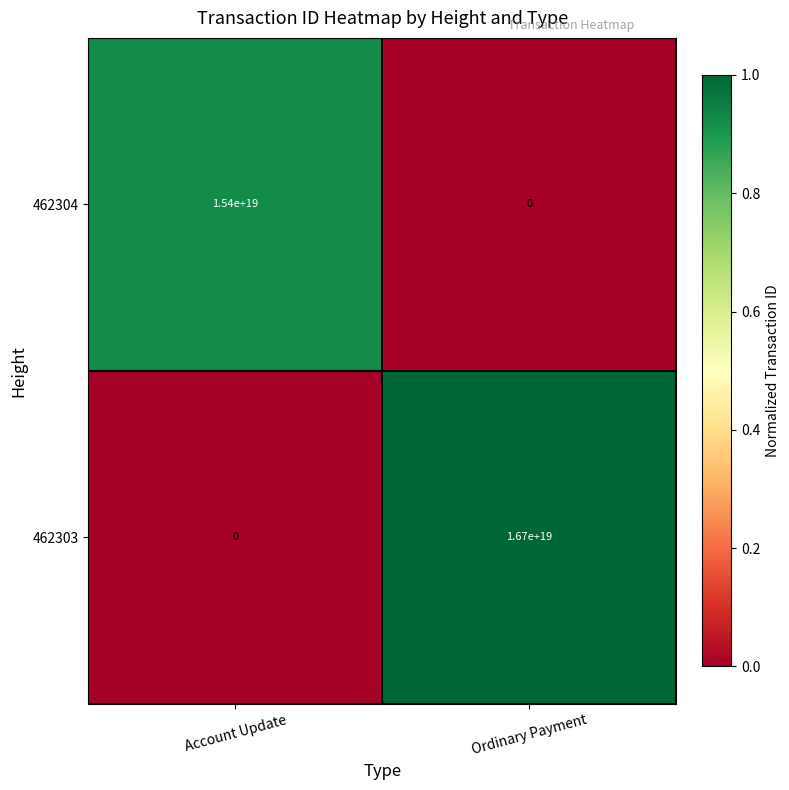

Which series has the largest total across all categories?

462303